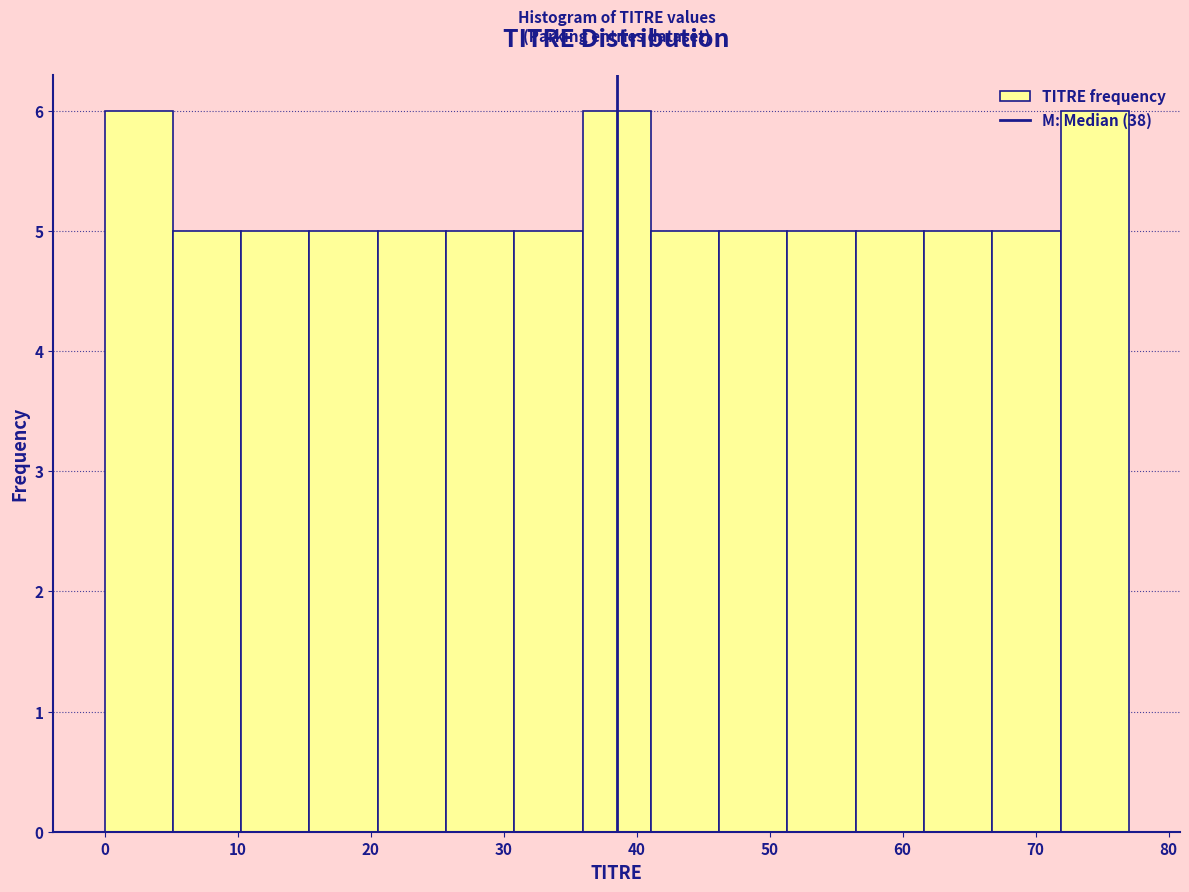

What is the height of the bar covering 26 to 31 on the x-axis? Neither the bar edges nor the heights are printed on the chart, so give them approximately, as read against the axes.

5